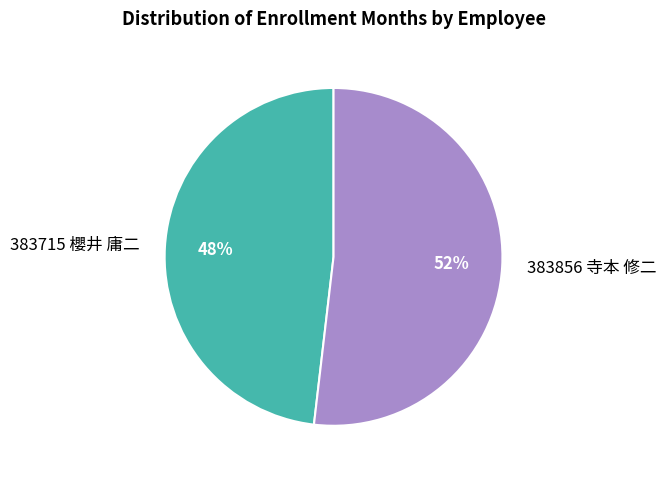

To the nearest percent, what is the average slice percentage?

50%